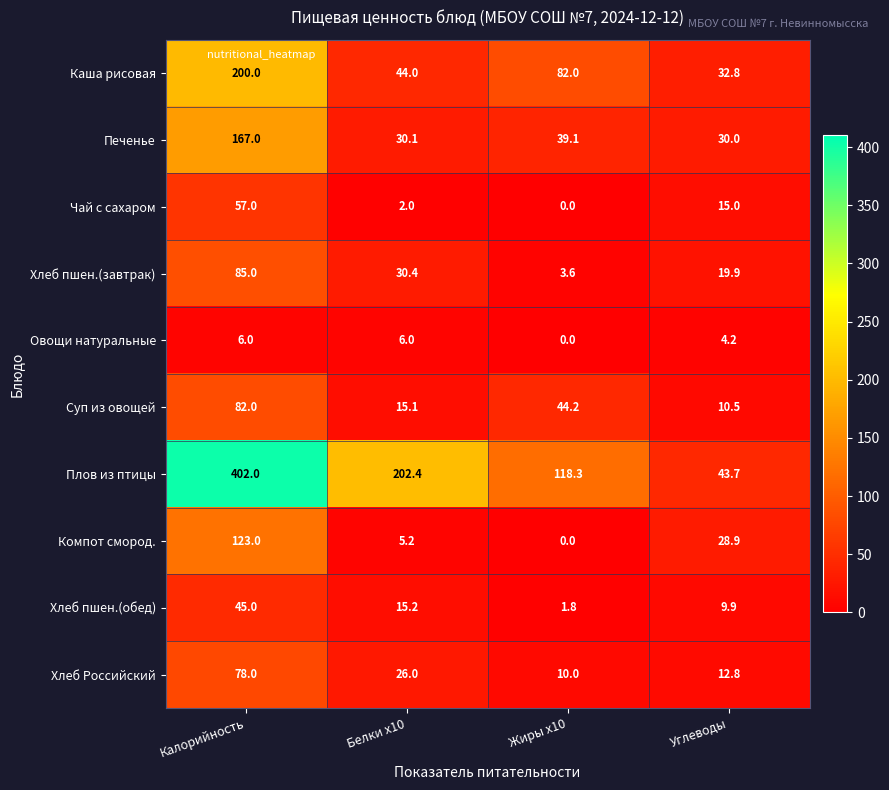

What value does the Компот смород. series have at Белки x10?

5.2